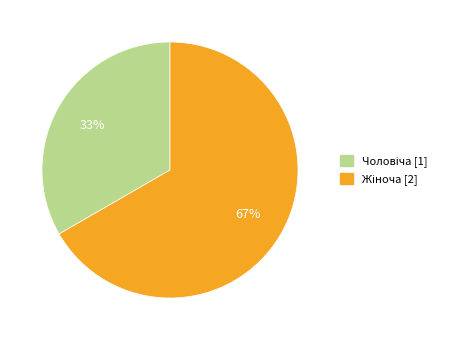

To the nearest percent, what is the average slice percentage?

50%